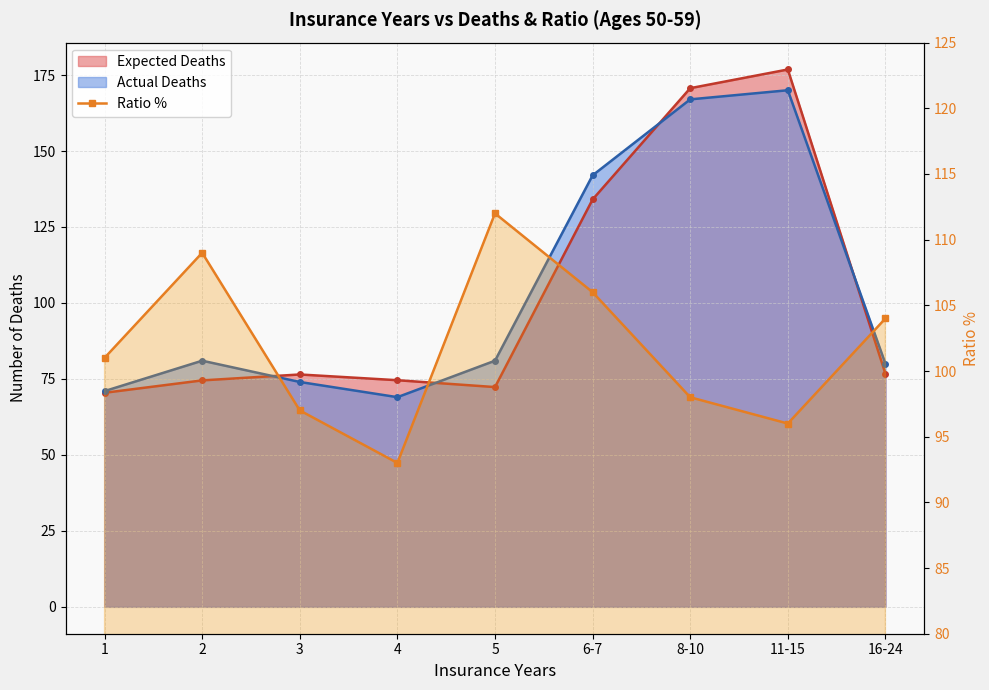

Reading left to right, what are all the values shown in this chart?

Expected Deaths: 1=70.4	2=74.5	3=76.5	4=74.6	5=72.3	6-7=134.1	8-10=170.7	11-15=176.8	16-24=76.7
Actual Deaths: 1=71.0	2=81.0	3=74.0	4=69.0	5=81.0	6-7=142.0	8-10=167.0	11-15=170.0	16-24=80.0
Ratio %: 1=101.0	2=109.0	3=97.0	4=93.0	5=112.0	6-7=106.0	8-10=98.0	11-15=96.0	16-24=104.0